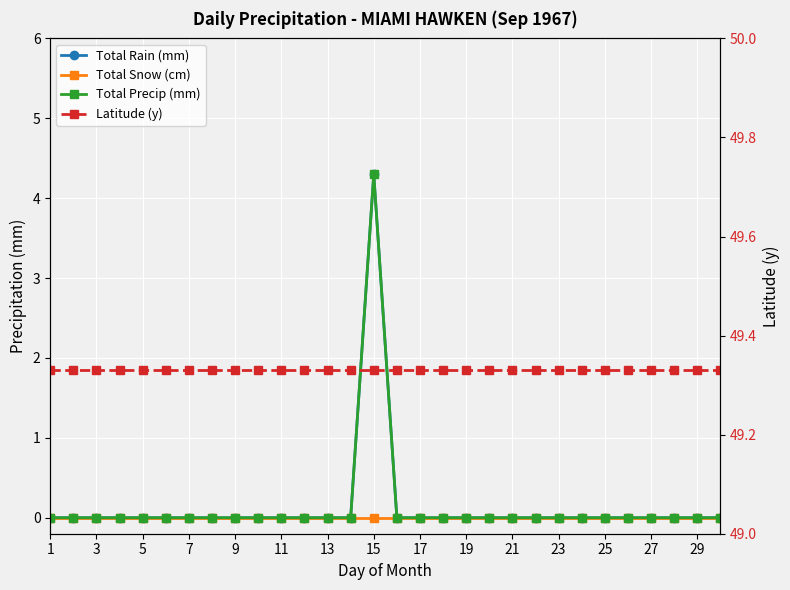

Which category has the lowest value in the Latitude (y) series?

1